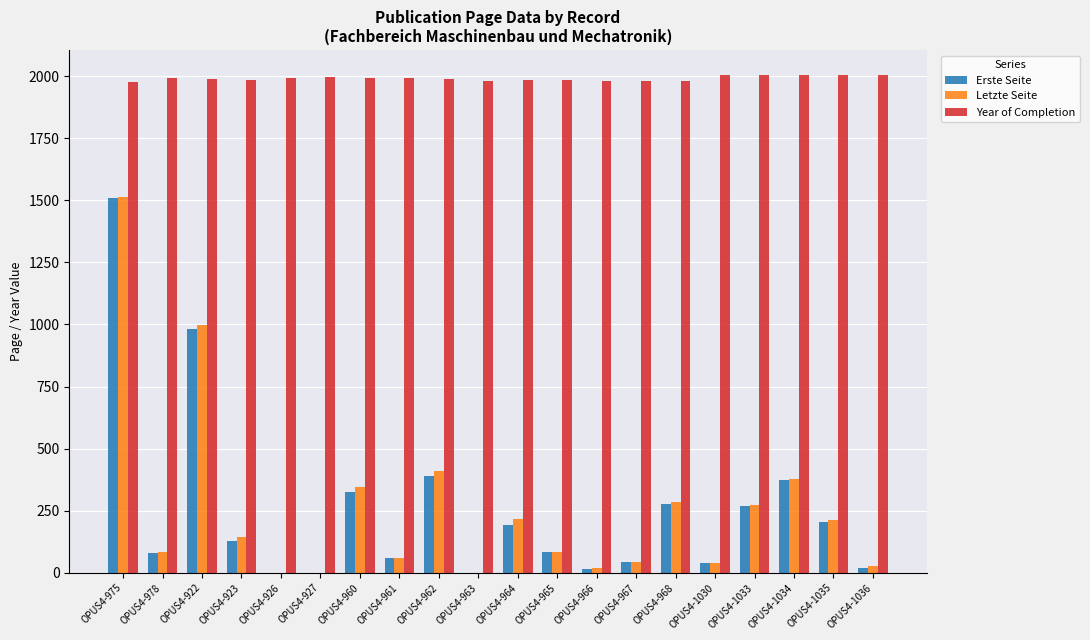

The Year of Completion series shows 3228 at OPUS4-1033. True or false?

False